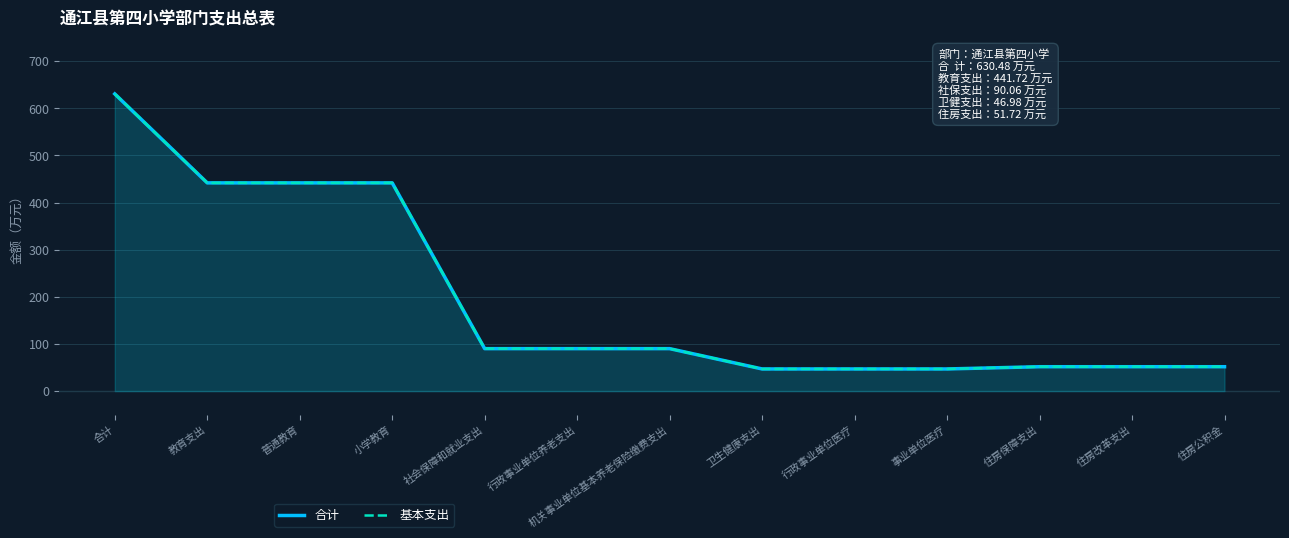

What are all the series names shown in the legend?

合计, 基本支出